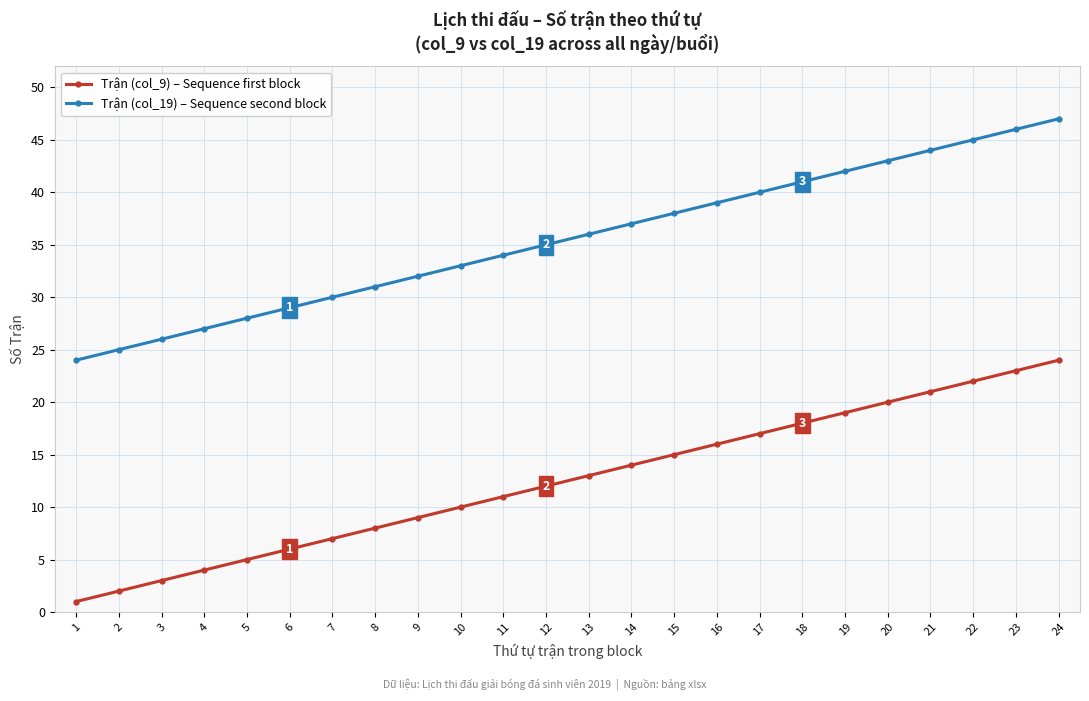

What is the maximum value shown in the chart?

47